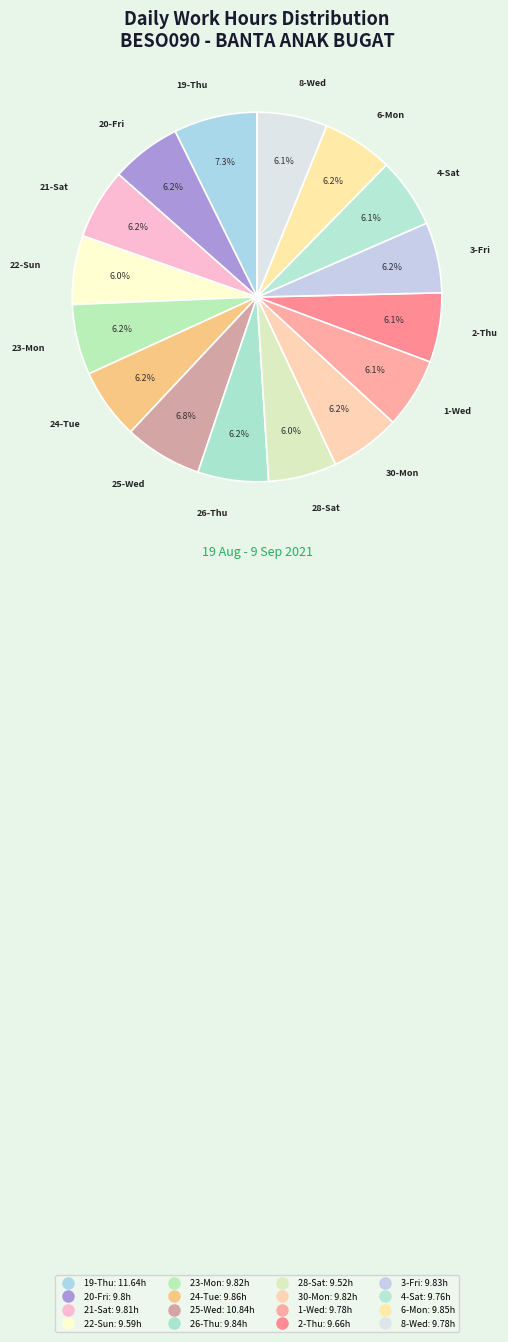

Do 8-Wed and 26-Thu together represent more than half of the pie?

No